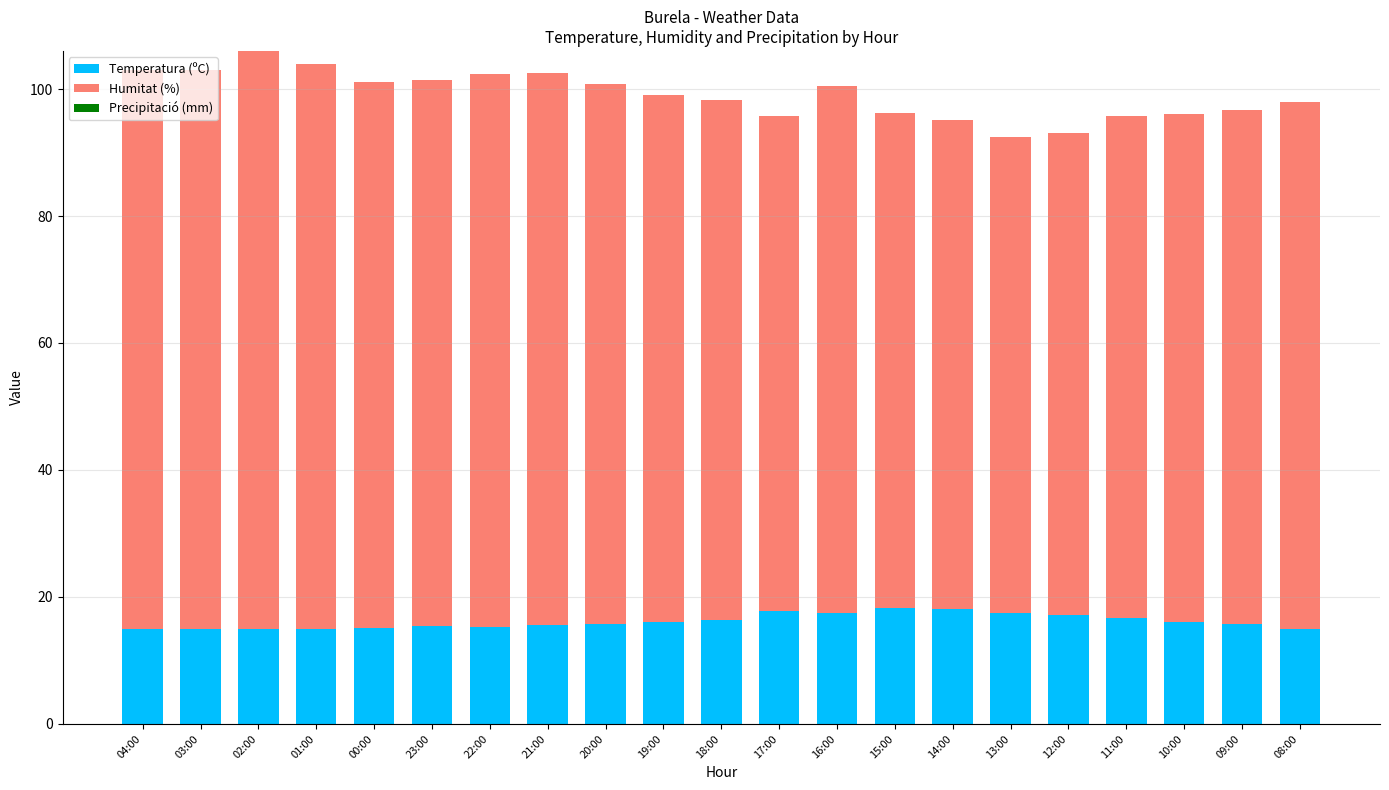

Is it true that Temperatura (ºC) equals 10.7 at 14:00?

False